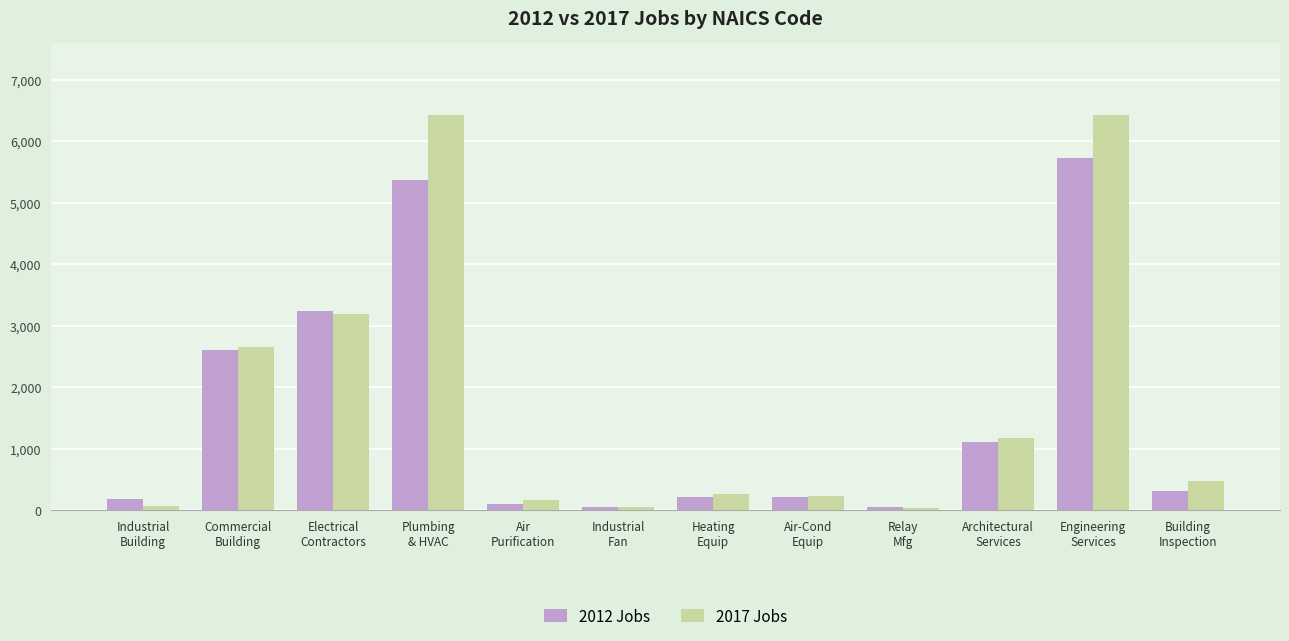

What is the difference between the highest and lowest values at Industrial
Fan?

8